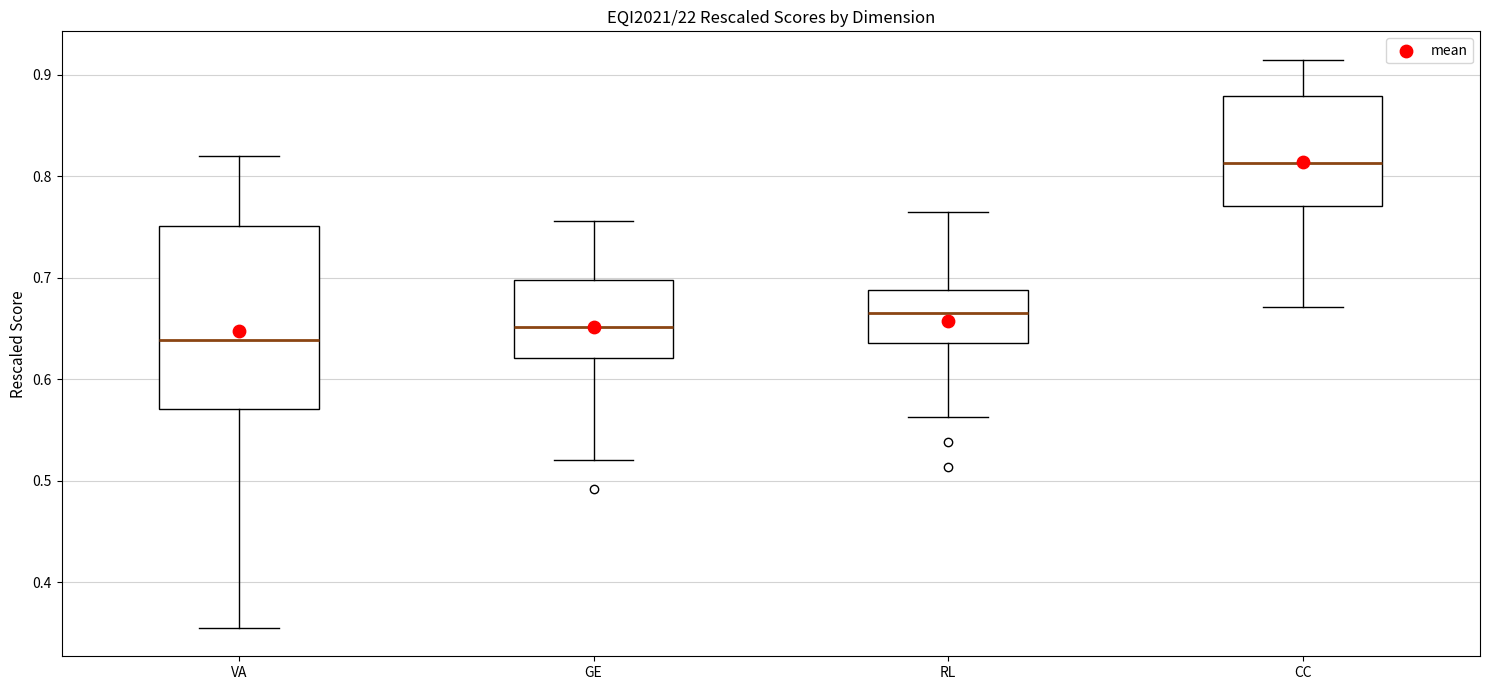

Which box has the highest median line?

CC